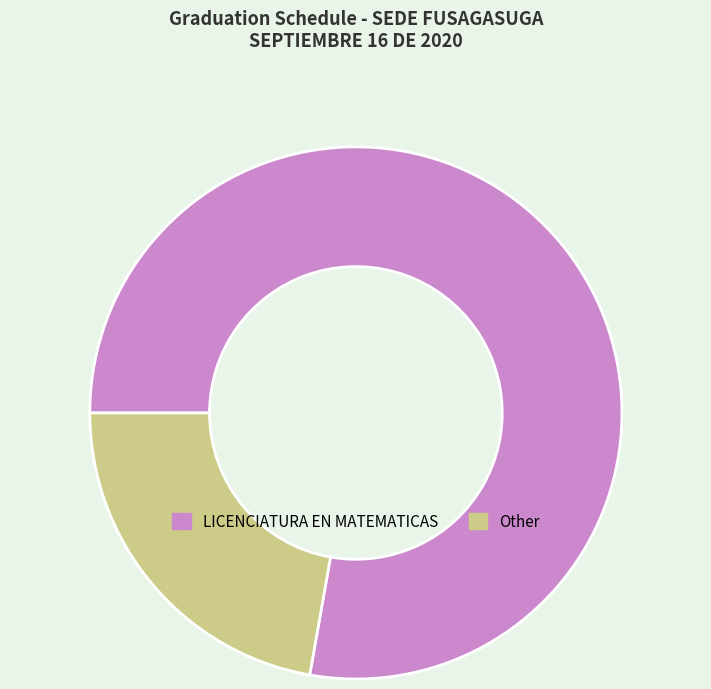

Approximately how many times larger is the value at LICENCIATURA EN MATEMATICAS compared to Other?

3.5